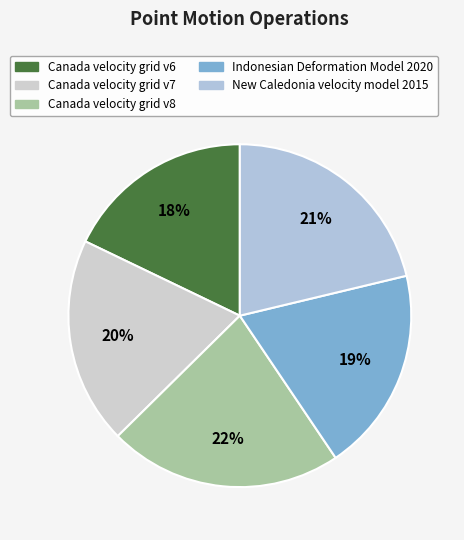

Which slice is the smallest?

Canada velocity grid v6